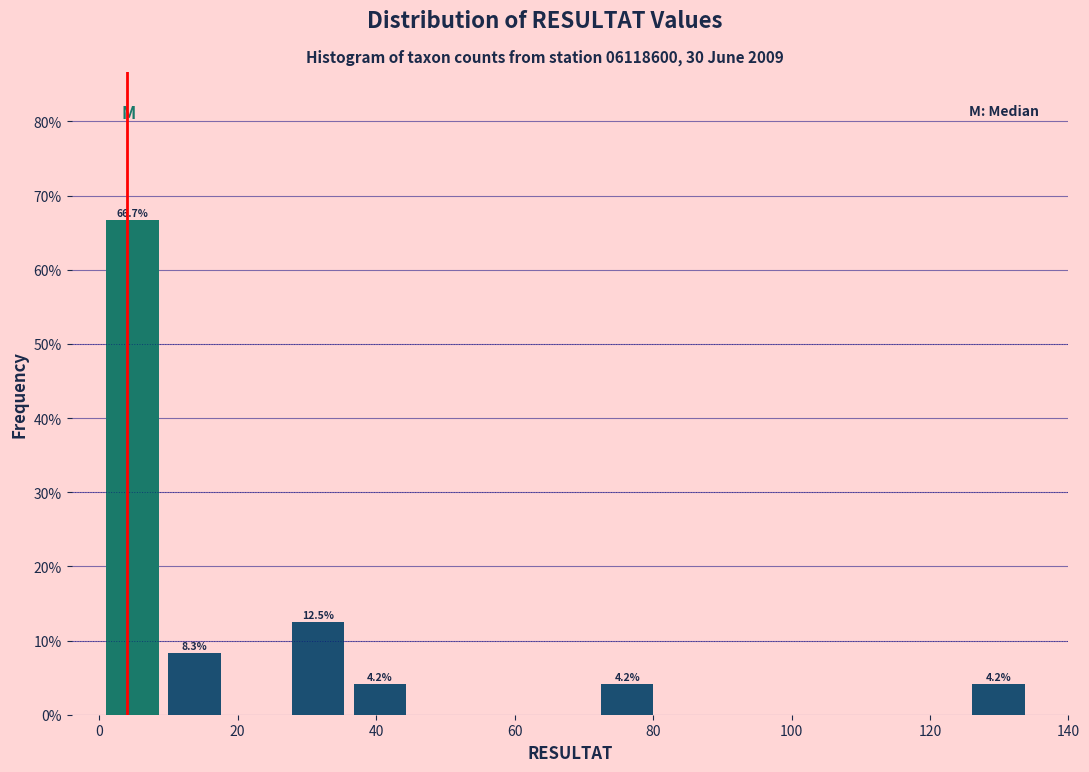

Over which range of the x-axis is the bar tallest?

2 to 10